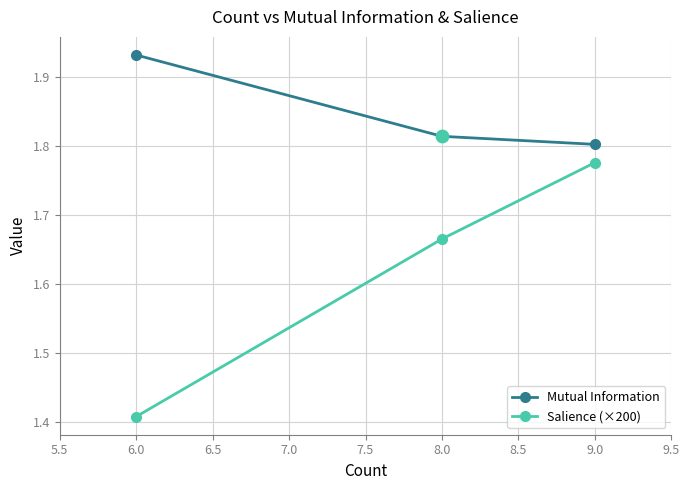

What are all the series names shown in the legend?

Mutual Information, Salience (×200)